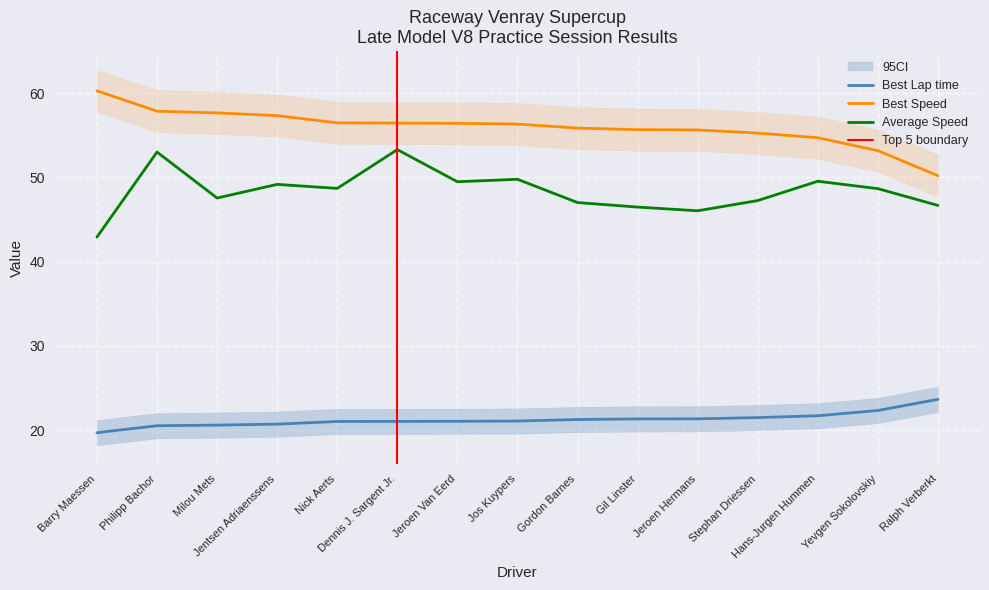

What is the minimum value for Best Lap time?

19.7